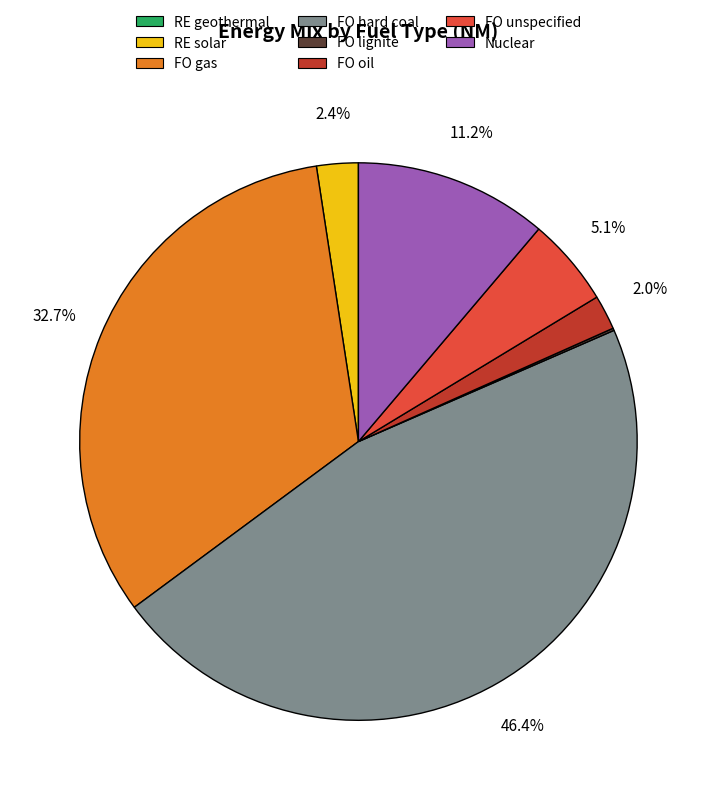

Which slice is the largest?

FO hard coal